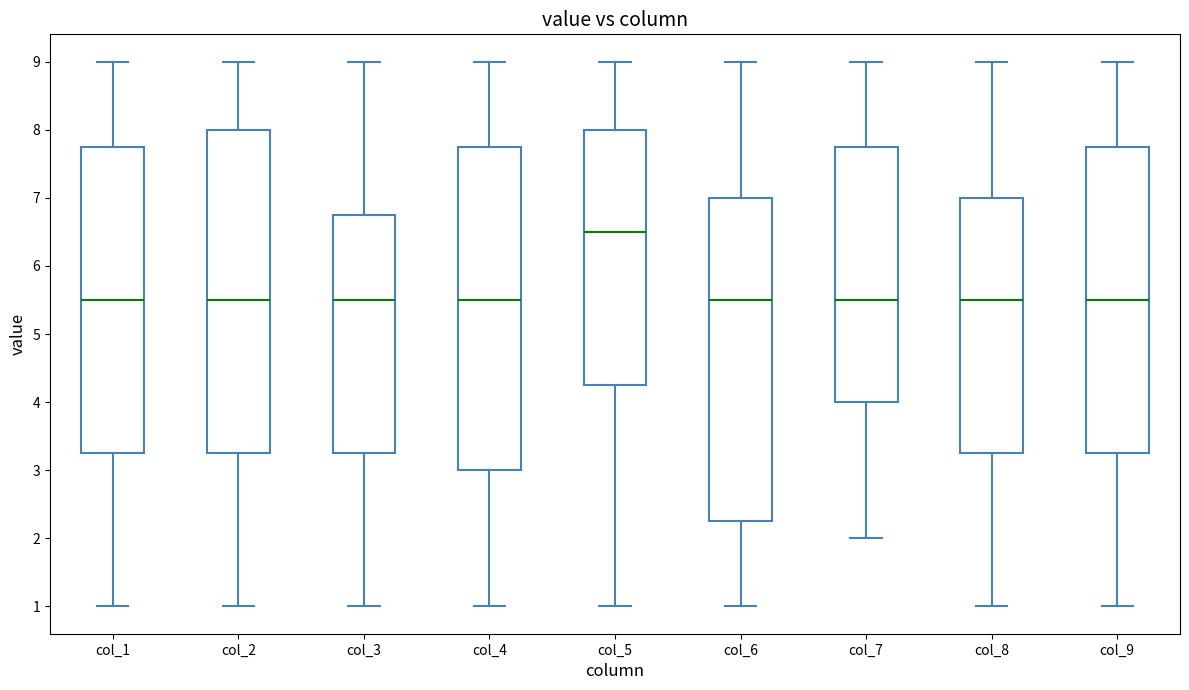

Reading left to right, transcribe this box plot: for each box, give where its median line is, the range the box spans, and where its two whiskers end, as read against the y-axis. The values are not printed on the chart, so give them approximately, as read against the axis.

col_1: median 5.5, box 3.3 to 7.8, whiskers 1.0 to 9.0
col_2: median 5.5, box 3.3 to 8.0, whiskers 1.0 to 9.0
col_3: median 5.5, box 3.3 to 6.8, whiskers 1.0 to 9.0
col_4: median 5.5, box 3.0 to 7.8, whiskers 1.0 to 9.0
col_5: median 6.5, box 4.3 to 8.0, whiskers 1.0 to 9.0
col_6: median 5.5, box 2.3 to 7.0, whiskers 1.0 to 9.0
col_7: median 5.5, box 4.0 to 7.8, whiskers 2.0 to 9.0
col_8: median 5.5, box 3.3 to 7.0, whiskers 1.0 to 9.0
col_9: median 5.5, box 3.3 to 7.8, whiskers 1.0 to 9.0